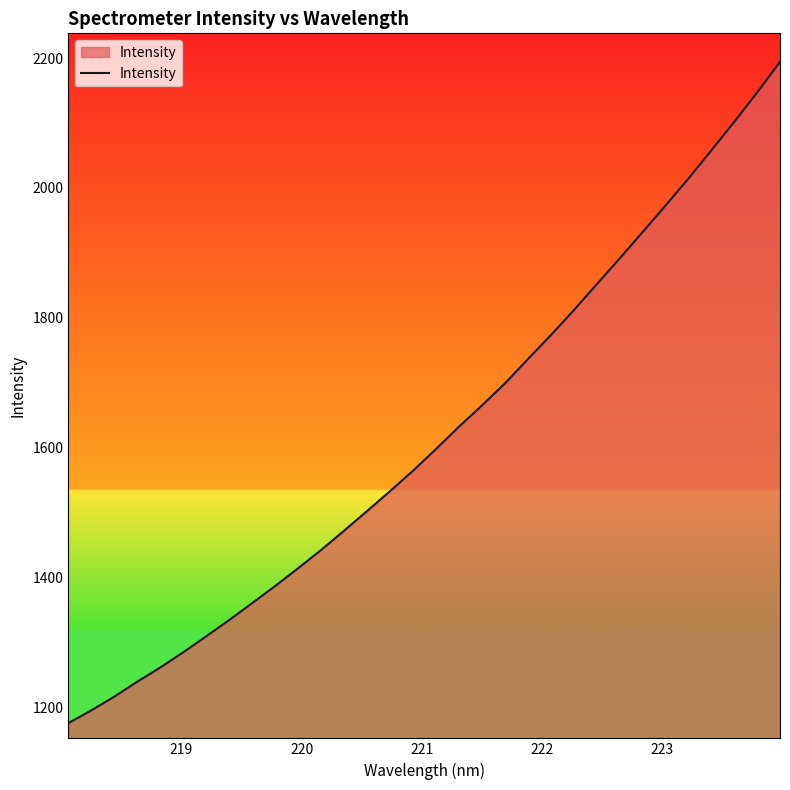

How many lines are shown in the chart?

1